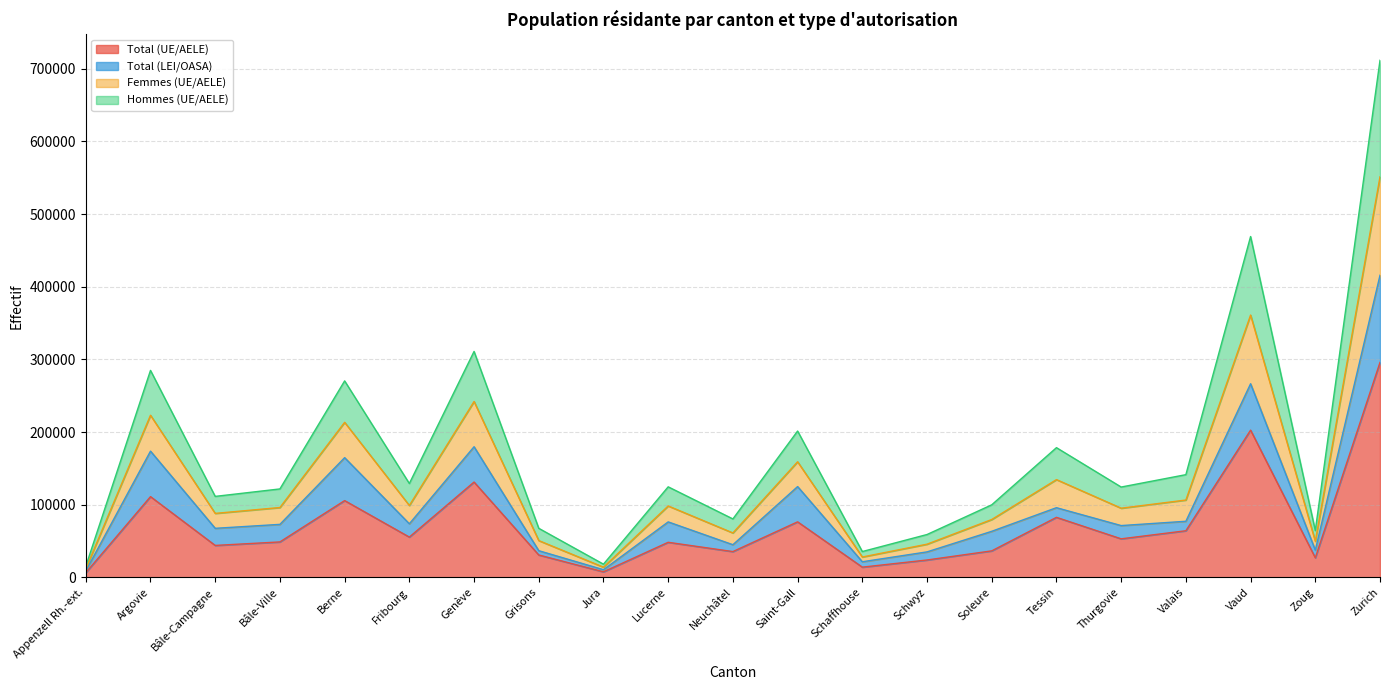

How many data points in Total (UE/AELE) are above 48765?

10